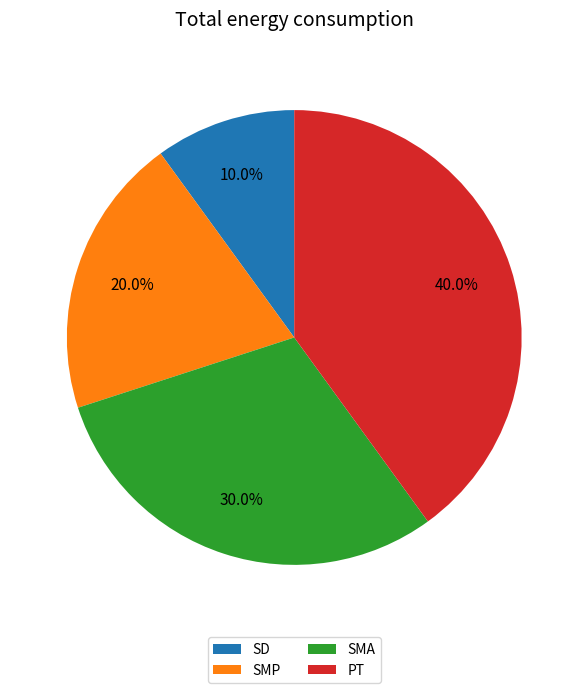

Between SMA and SD, which is larger?

SMA